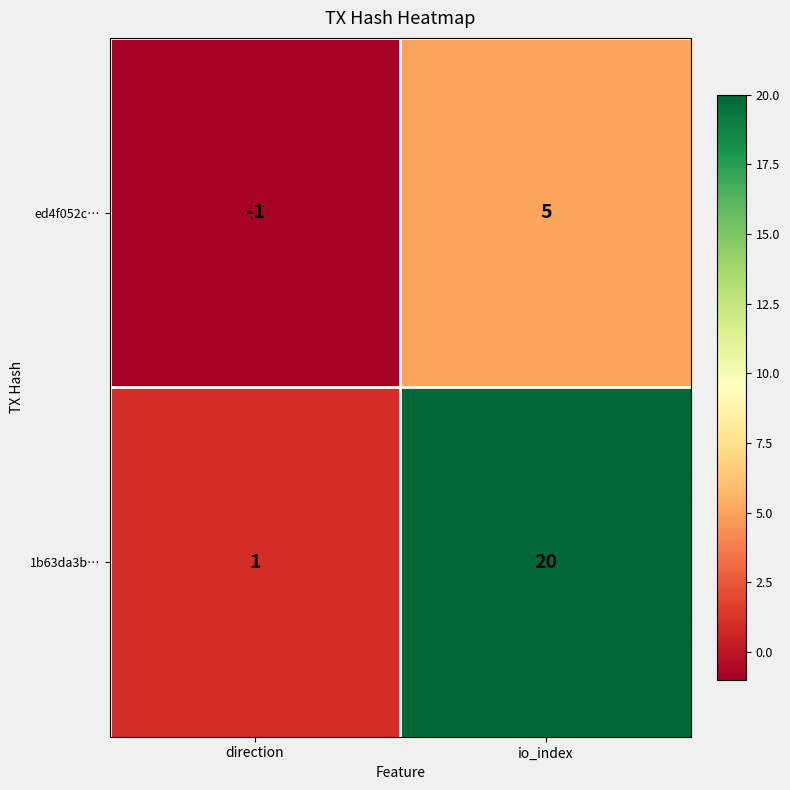

At how many categories does at least one series exceed 7?

1